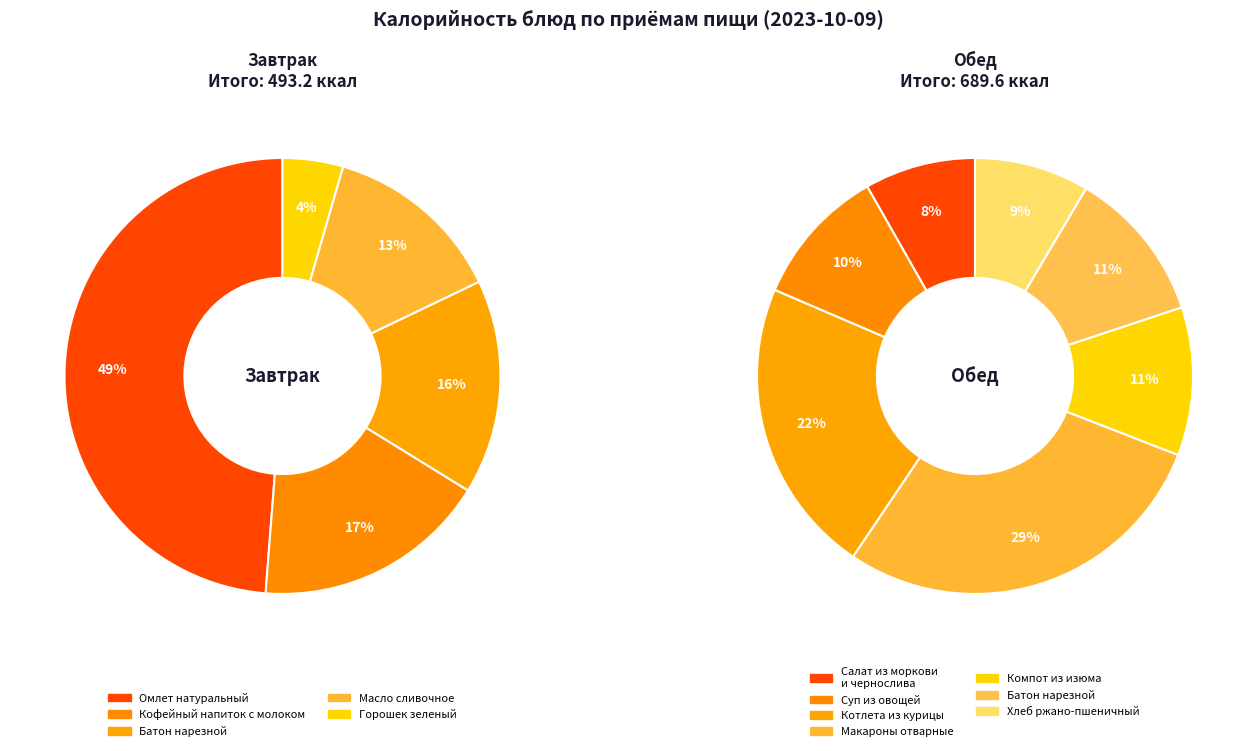

What is the change in value from Омлет натуральный to Горошек зеленый?

-218.4